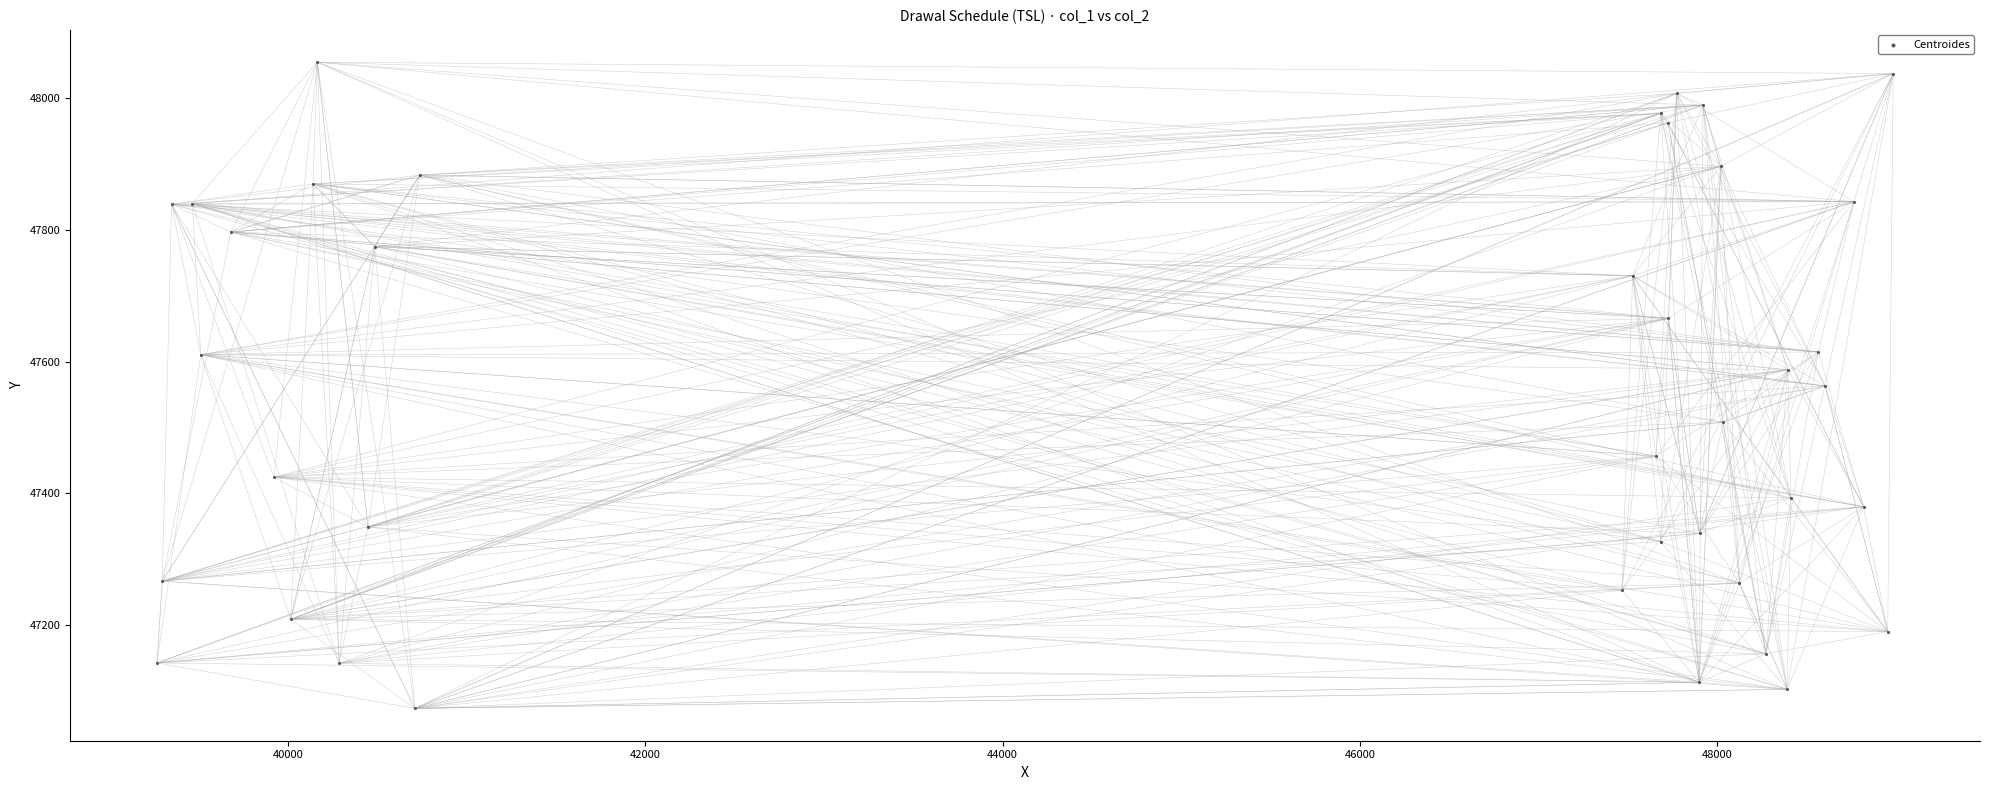

What is the range of Y values (max minus min)?

981.4